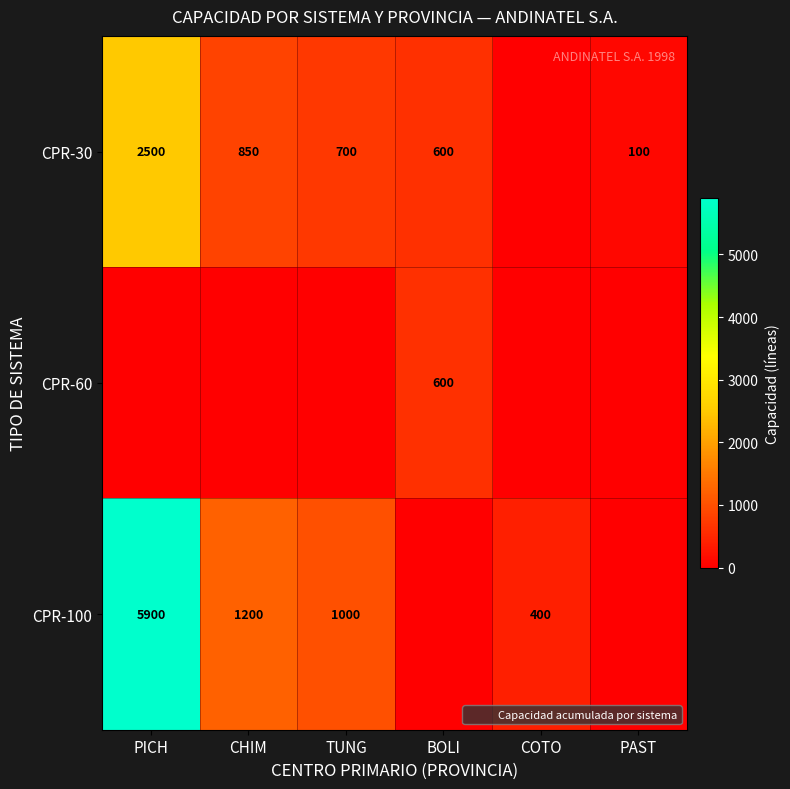

Where is CPR-30 nearest to the value 1250?

CHIM